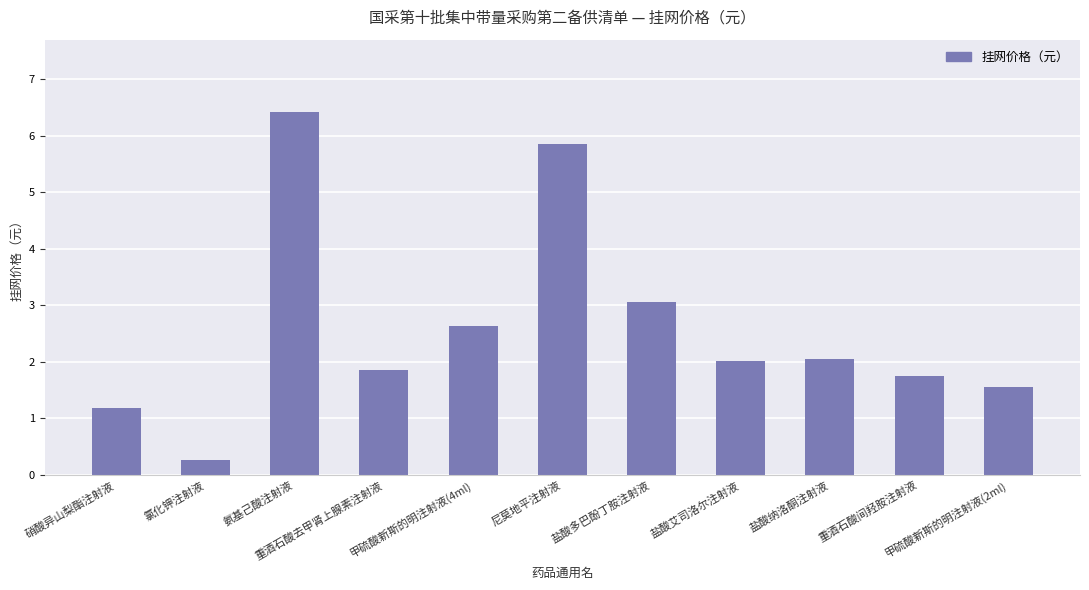

What is the label of the 1st bar from the right?

甲硫酸新斯的明注射液(2ml)